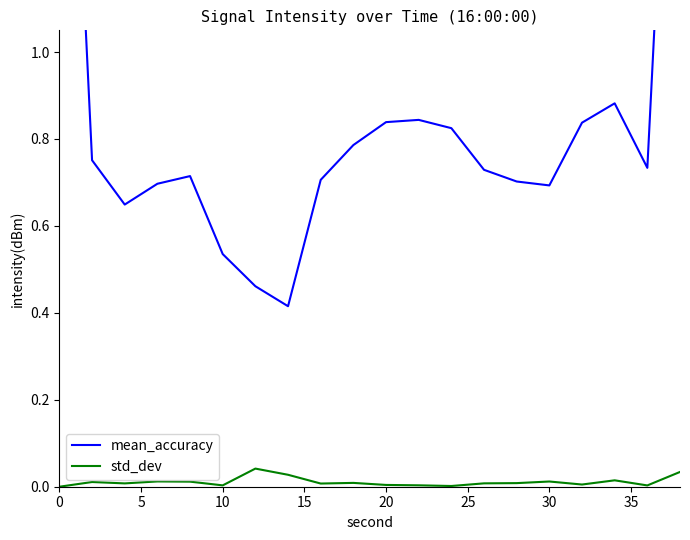

Does the chart display data point markers on the line(s)?

No